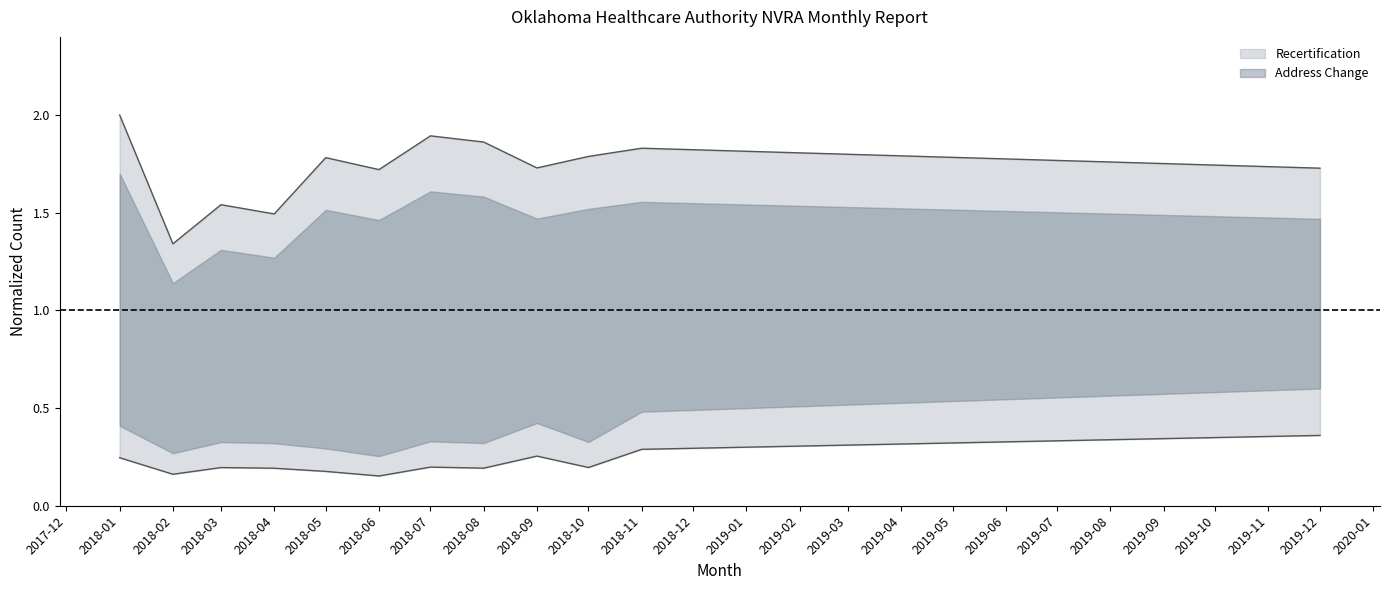

Reading right to left, extract all data points from this chart.

Recertification: 2019-12=1.7	2018-11=1.8	2018-10=1.8	2018-09=1.7	2018-08=1.9	2018-07=1.9	2018-06=1.7	2018-05=1.8	2018-04=1.5	2018-03=1.5	2018-02=1.3	2018-01=2.0
Address Change: 2019-12=0.4	2018-11=0.3	2018-10=0.2	2018-09=0.3	2018-08=0.2	2018-07=0.2	2018-06=0.2	2018-05=0.2	2018-04=0.2	2018-03=0.2	2018-02=0.2	2018-01=0.2